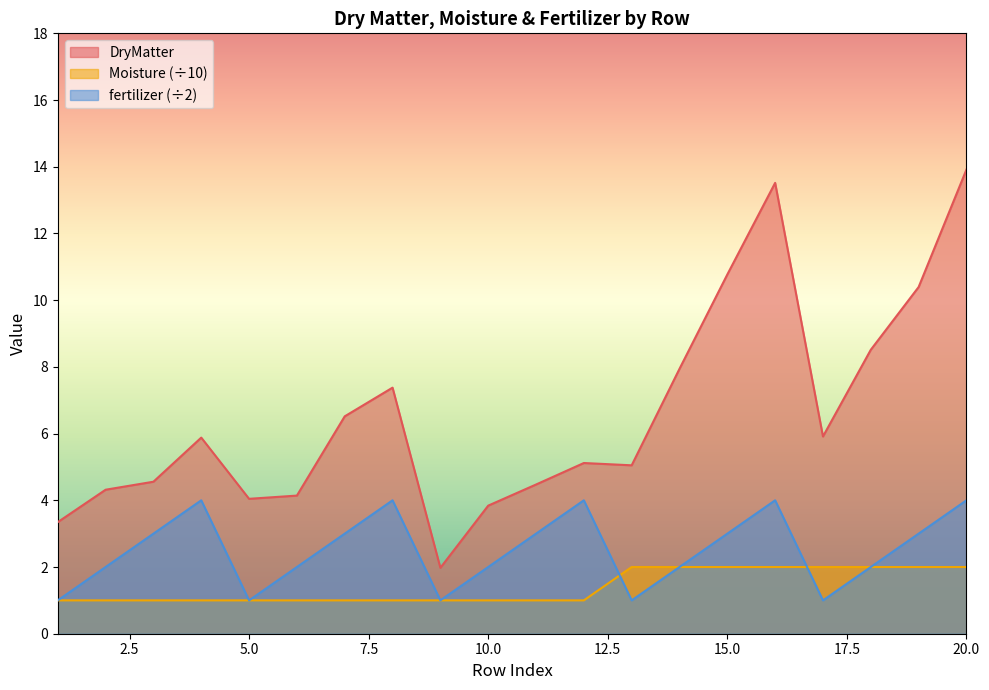

Reading left to right, list all the values displayed in this chart.

DryMatter: 3.3	4.3	4.6	5.9	4.0	4.1	6.5	7.4	2.0	3.8	4.5	5.1	5.0	7.9	10.8	13.5	5.9	8.5	10.4	13.9
Moisture: 1.0	1.0	1.0	1.0	1.0	1.0	1.0	1.0	1.0	1.0	1.0	1.0	2.0	2.0	2.0	2.0	2.0	2.0	2.0	2.0
fertilizer: 1.0	2.0	3.0	4.0	1.0	2.0	3.0	4.0	1.0	2.0	3.0	4.0	1.0	2.0	3.0	4.0	1.0	2.0	3.0	4.0